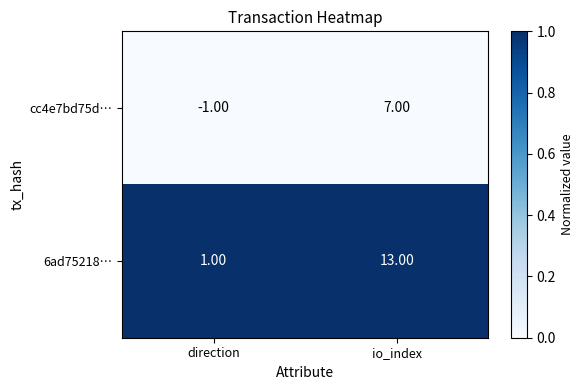

At which label does 6ad75218… reach its minimum?

direction